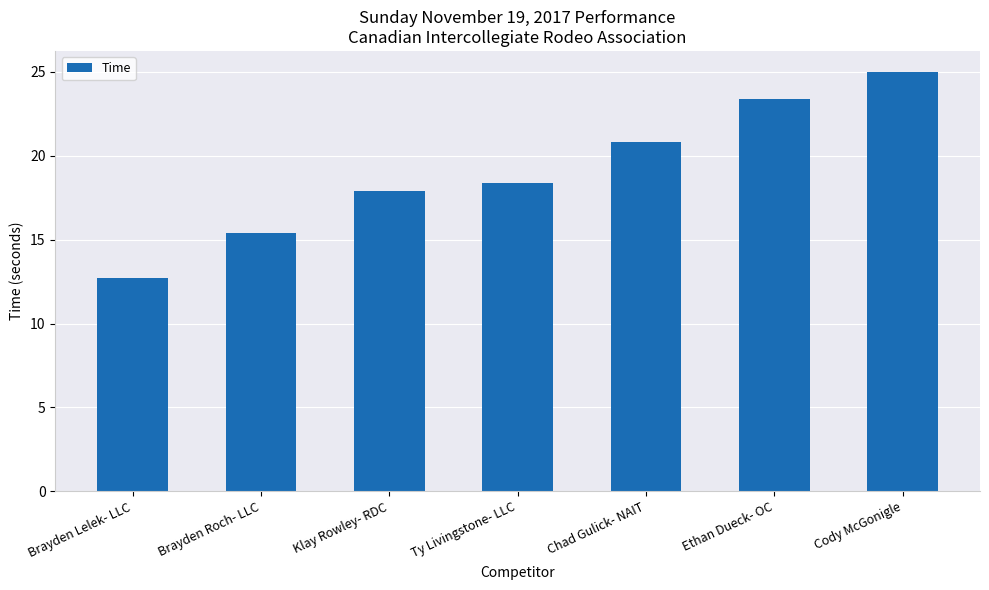

List the labels in order of value, largest first.

Cody McGonigle, Ethan Dueck- OC, Chad Gulick- NAIT, Ty Livingstone- LLC, Klay Rowley- RDC, Brayden Roch- LLC, Brayden Lelek- LLC